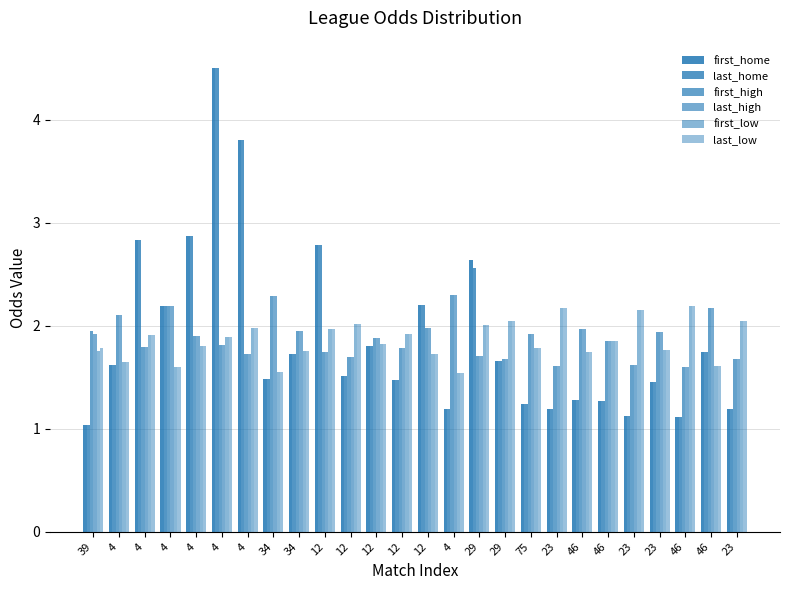

How many data points does each series have?

26